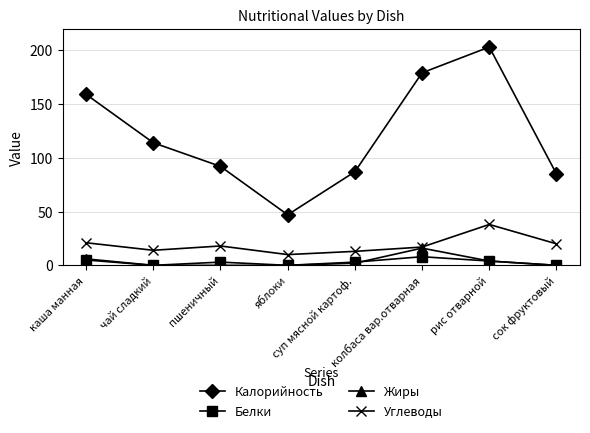

Which series has the largest range (max minus min)?

Калорийность